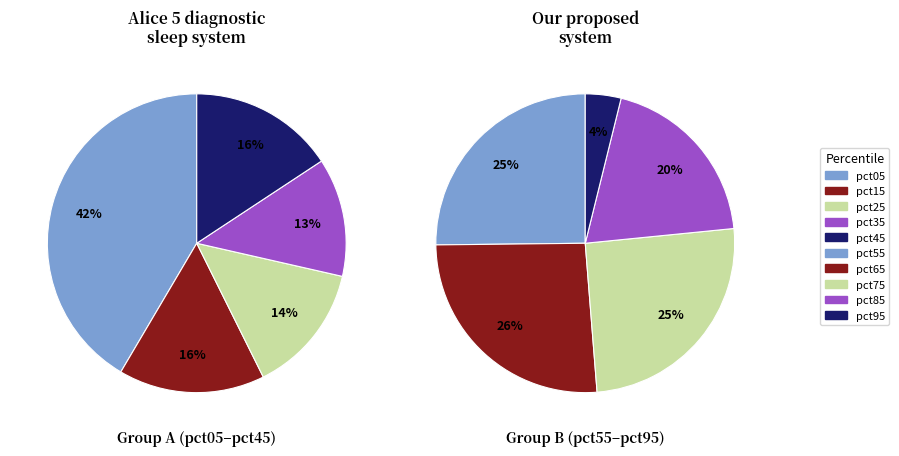

To the nearest percent, what is the difference between the pct25 and pct35 slice percentages?

1%